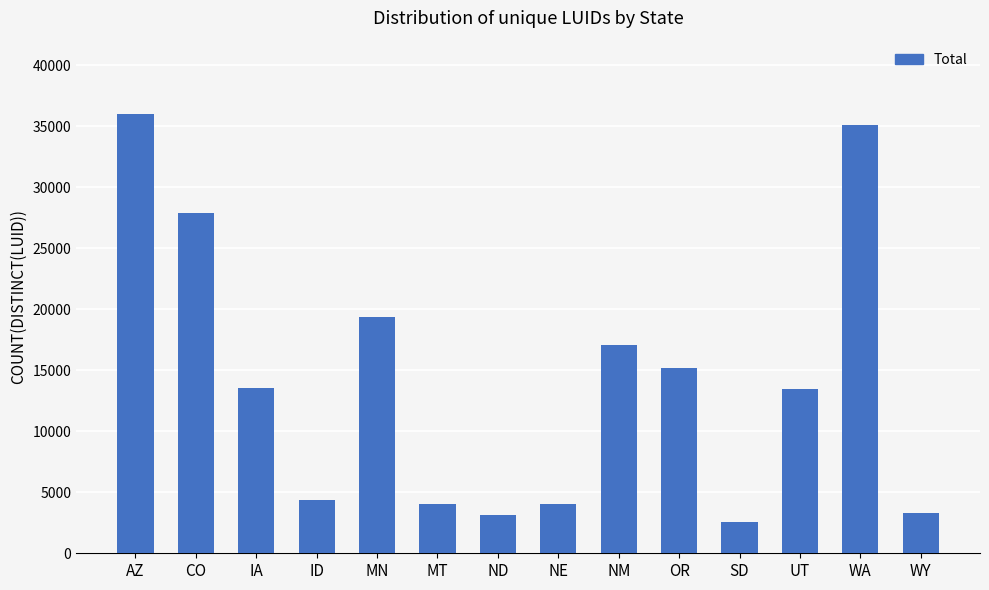

At which label does the data first exceed 13521?

AZ